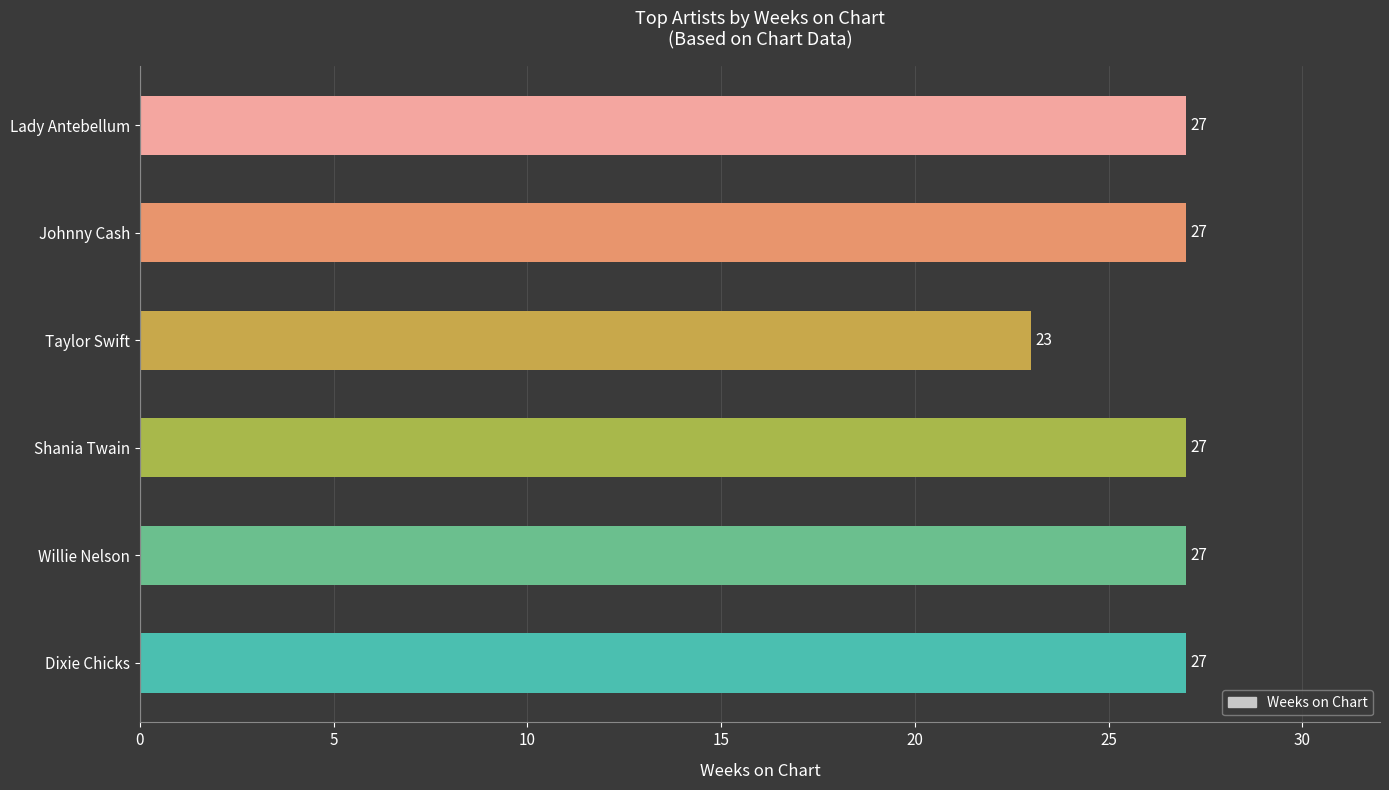

What is the difference between the values at Taylor Swift and Willie Nelson?

4